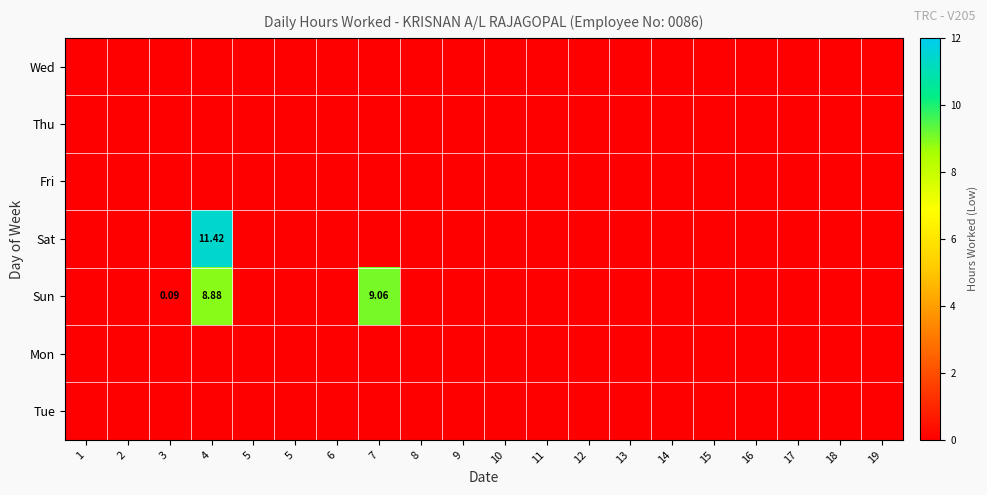

How many data points does each series have?

20